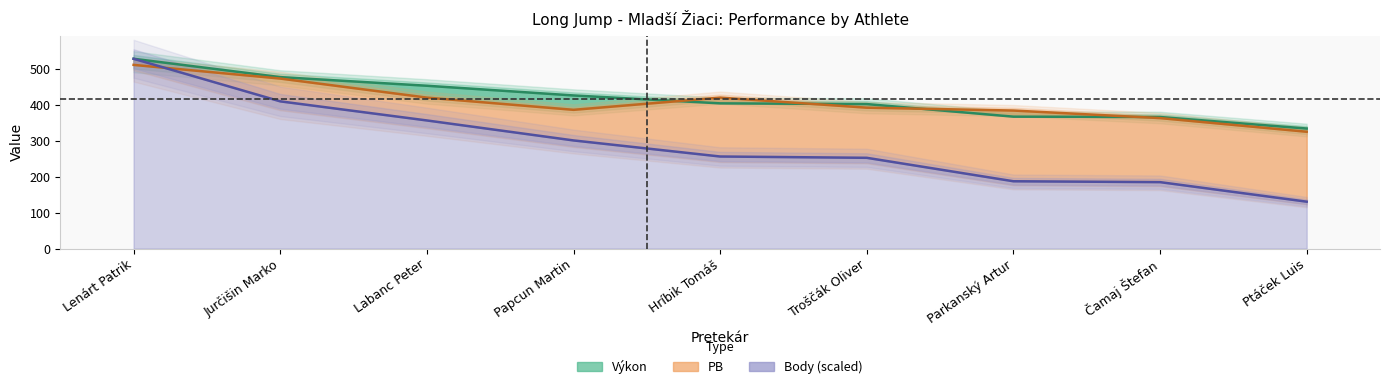

Between which two adjacent categories do Body and PB first intersect?

Lenárt Patrik and Jurčišin Marko